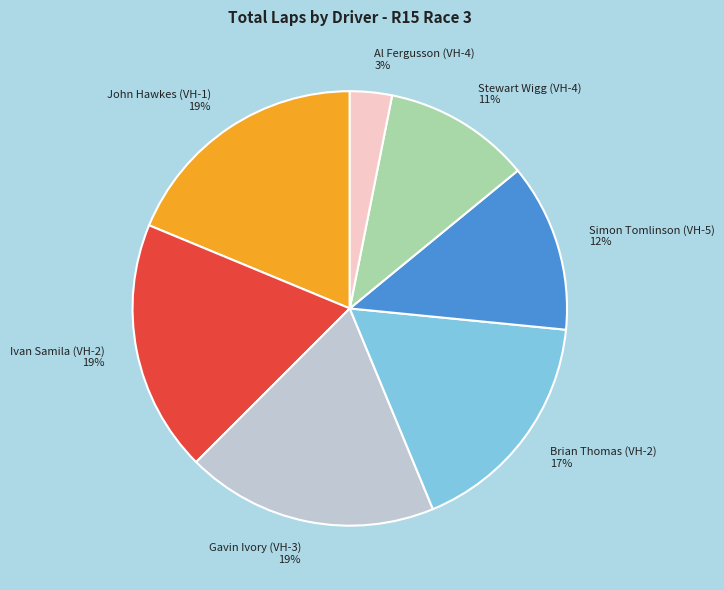

True or false: Ivan Samila (VH-2) accounts for 19% of the total.

True